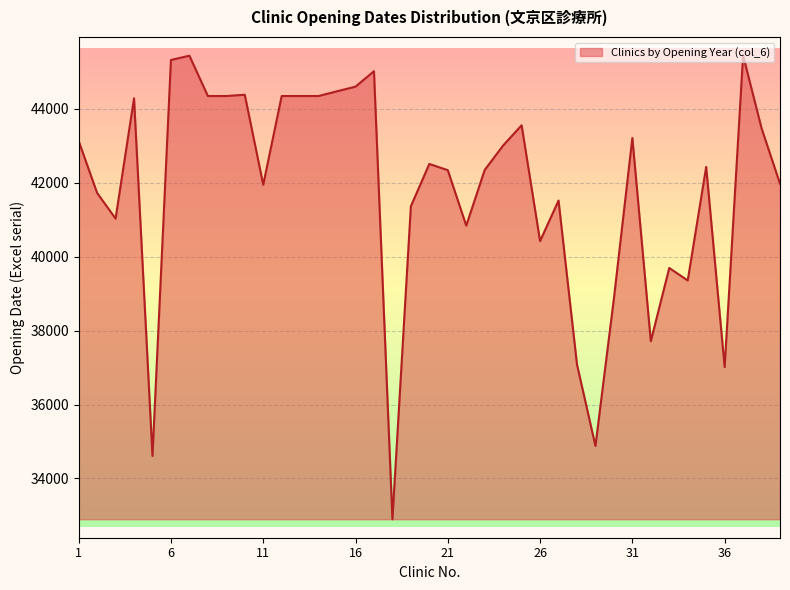

What is the minimum value shown in the chart?

32896